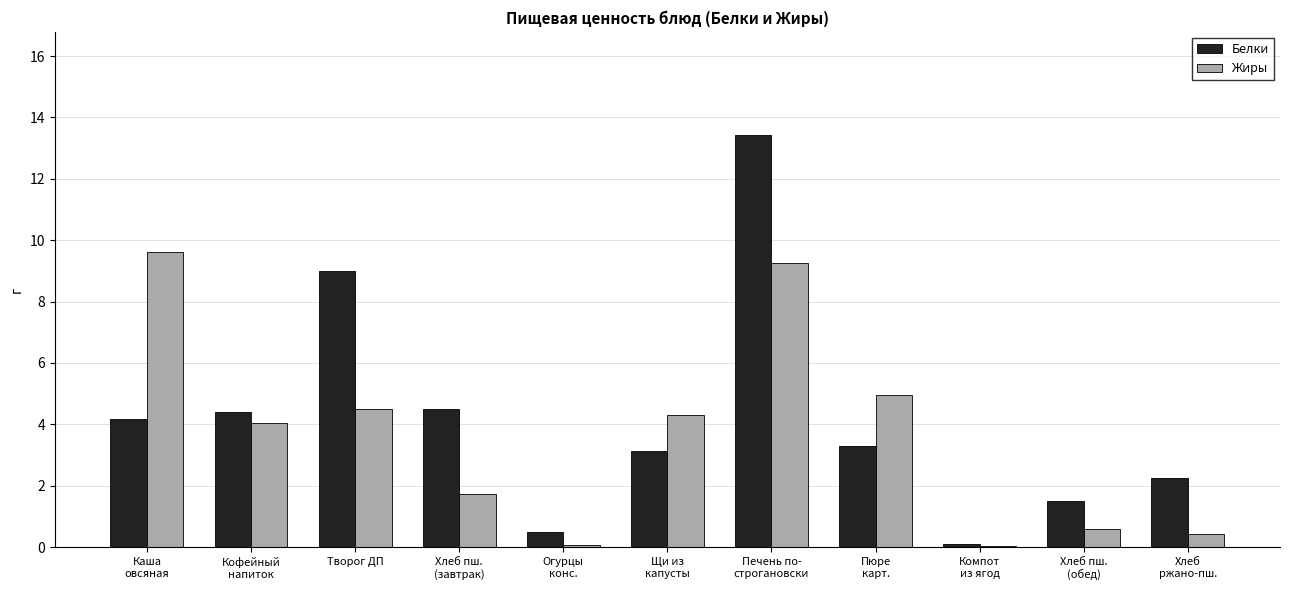

What is the average value of the Белки series?

4.2